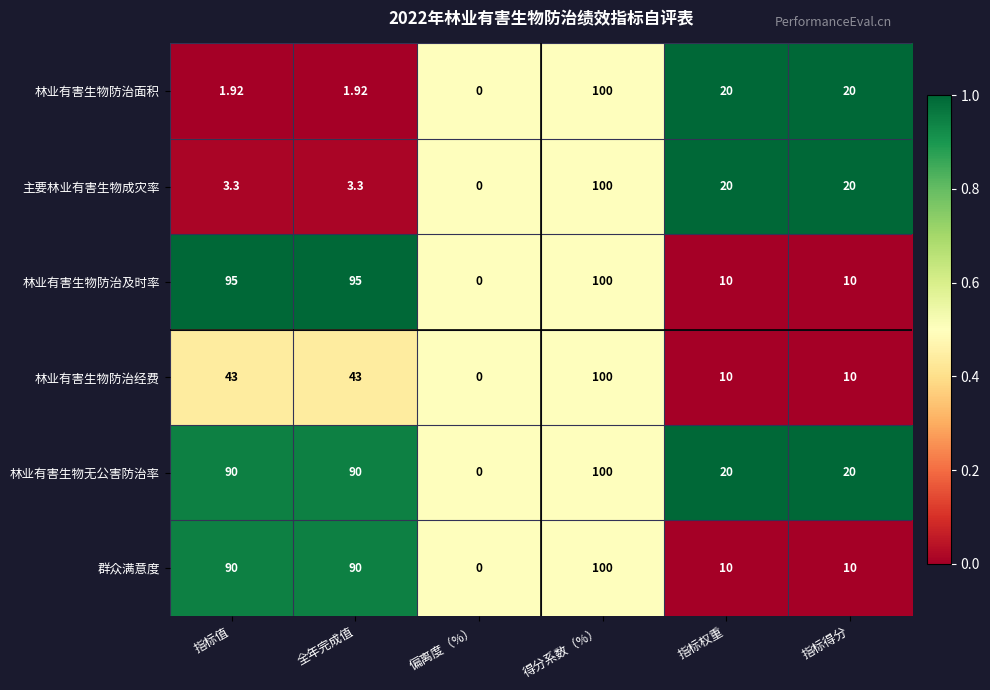

At which category is the sum across all series the highest?

得分系数（%）